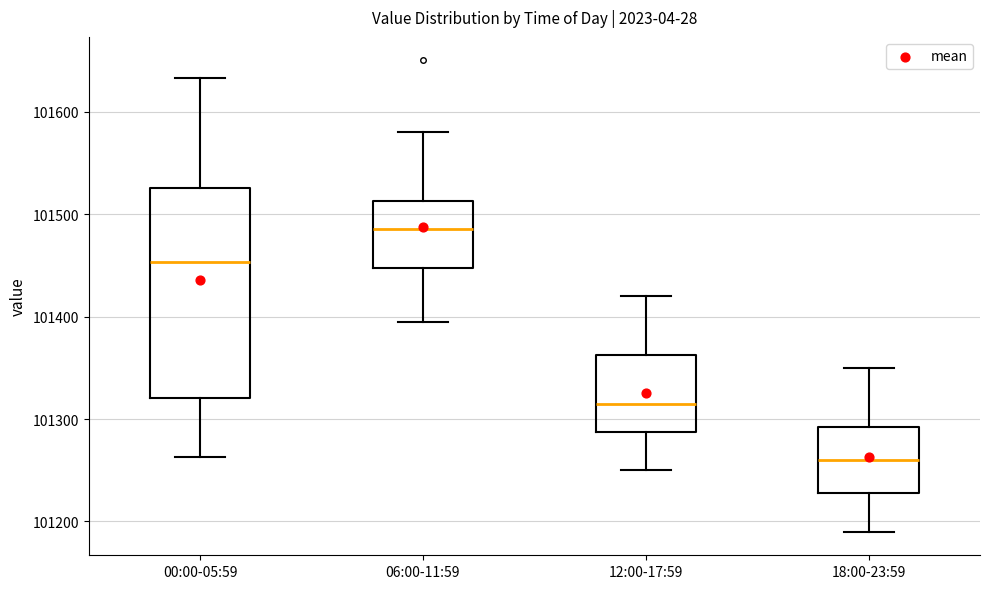

Reading left to right, read every box against the y-axis: the position of its median line, the range the box covers, and the ends of its whiskers. The values are not printed on the chart, so give them approximately, as read against the axis.

00:00-05:59: median 101450, box 101320 to 101530, whiskers 101260 to 101630
06:00-11:59: median 101490, box 101450 to 101510, whiskers 101400 to 101580
12:00-17:59: median 101320, box 101290 to 101360, whiskers 101250 to 101420
18:00-23:59: median 101260, box 101230 to 101290, whiskers 101190 to 101350